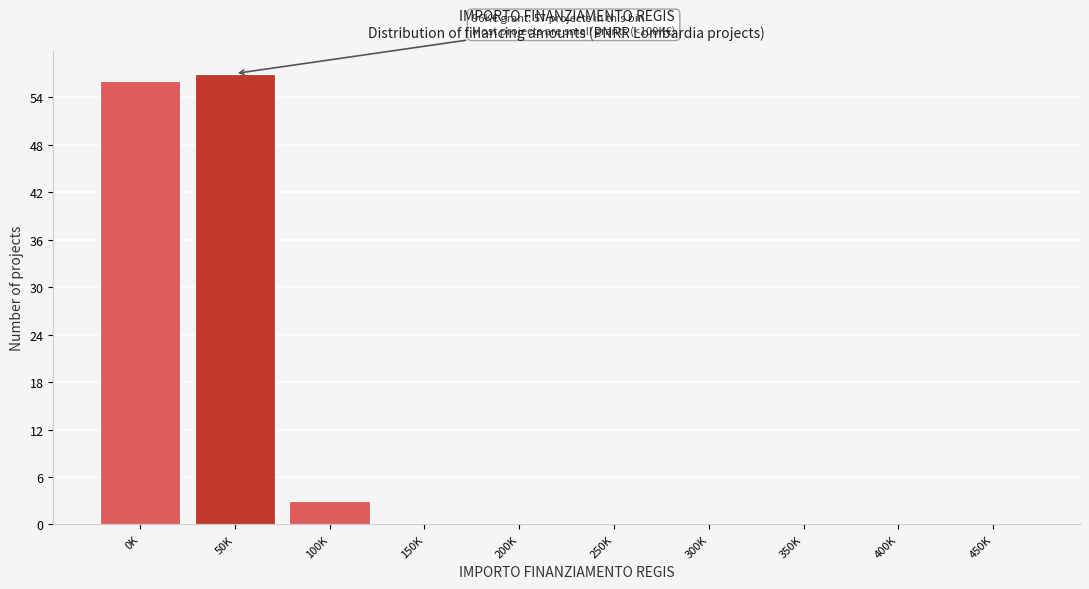

Reading left to right, what are all the values shown in this chart?

0K=56	50K=57	100K=3	150K=0	200K=0	250K=0	300K=0	350K=0	400K=0	450K=0